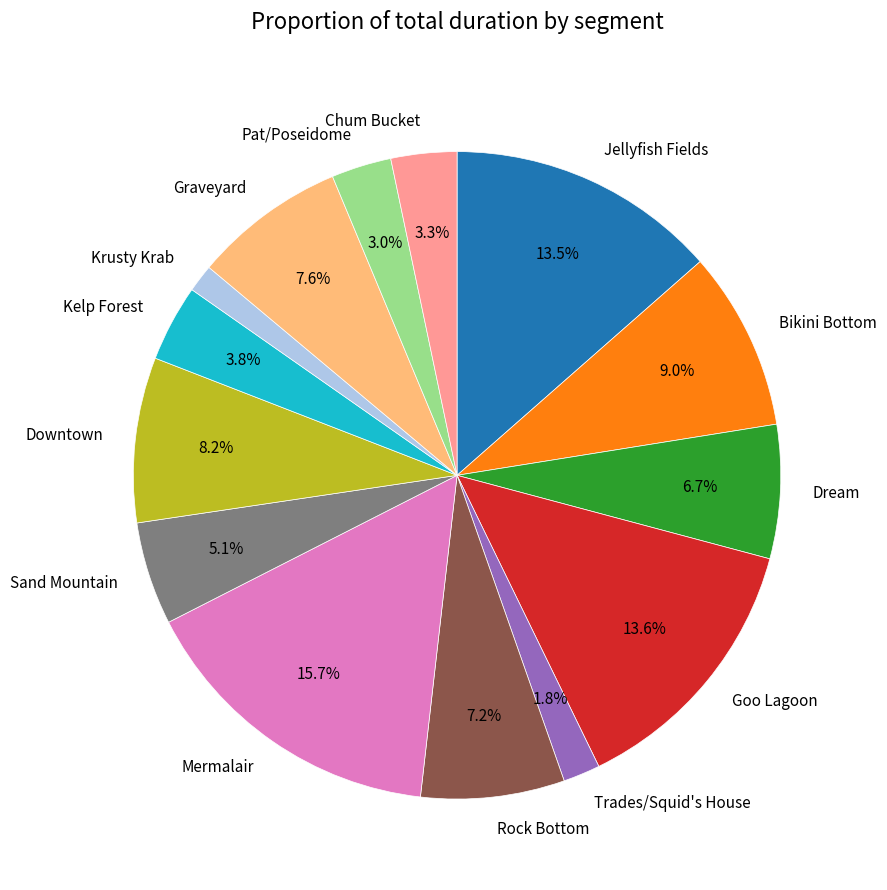

To the nearest percent, what portion does Sand Mountain represent?

5%